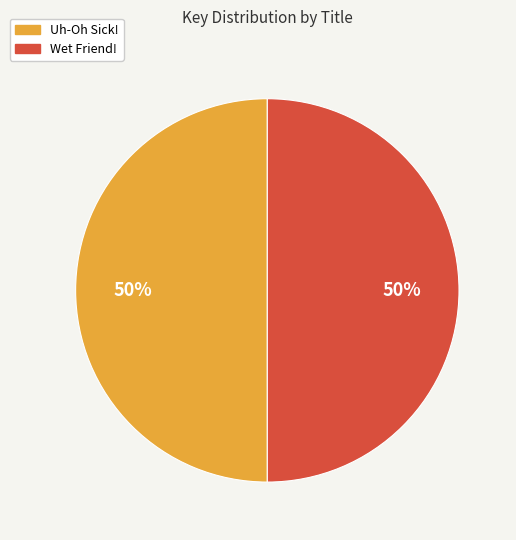

True or false: Uh-Oh Sick! accounts for 50% of the total.

True